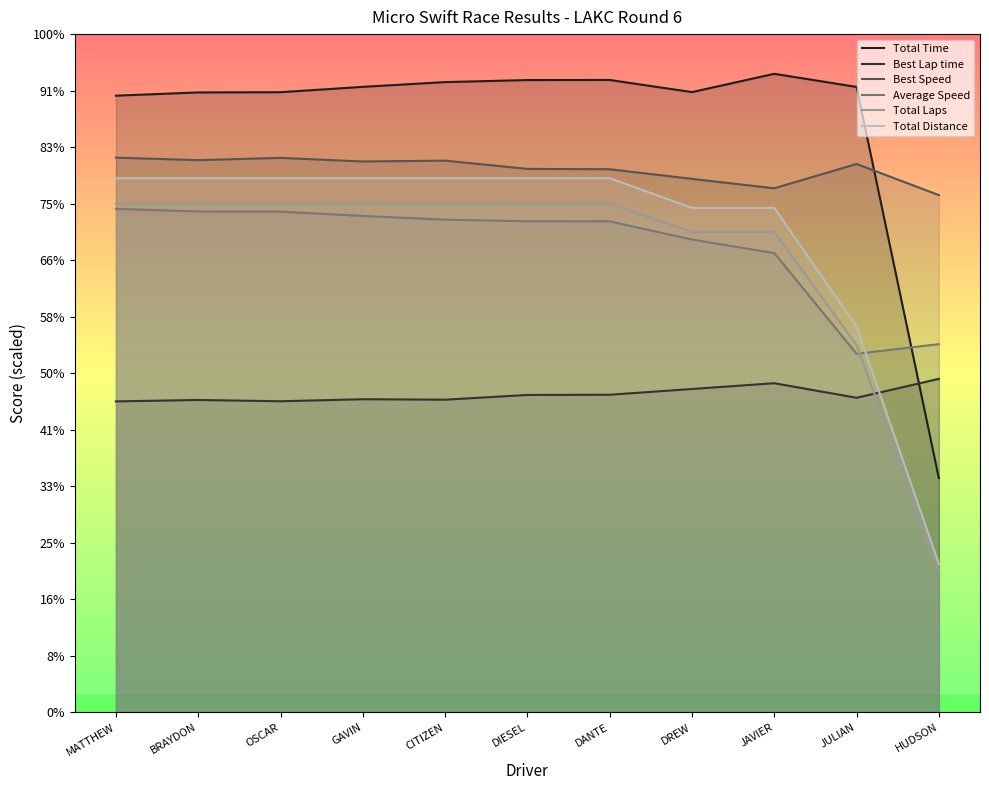

At which category does Best Speed reach its first local valley?

BRAYDON